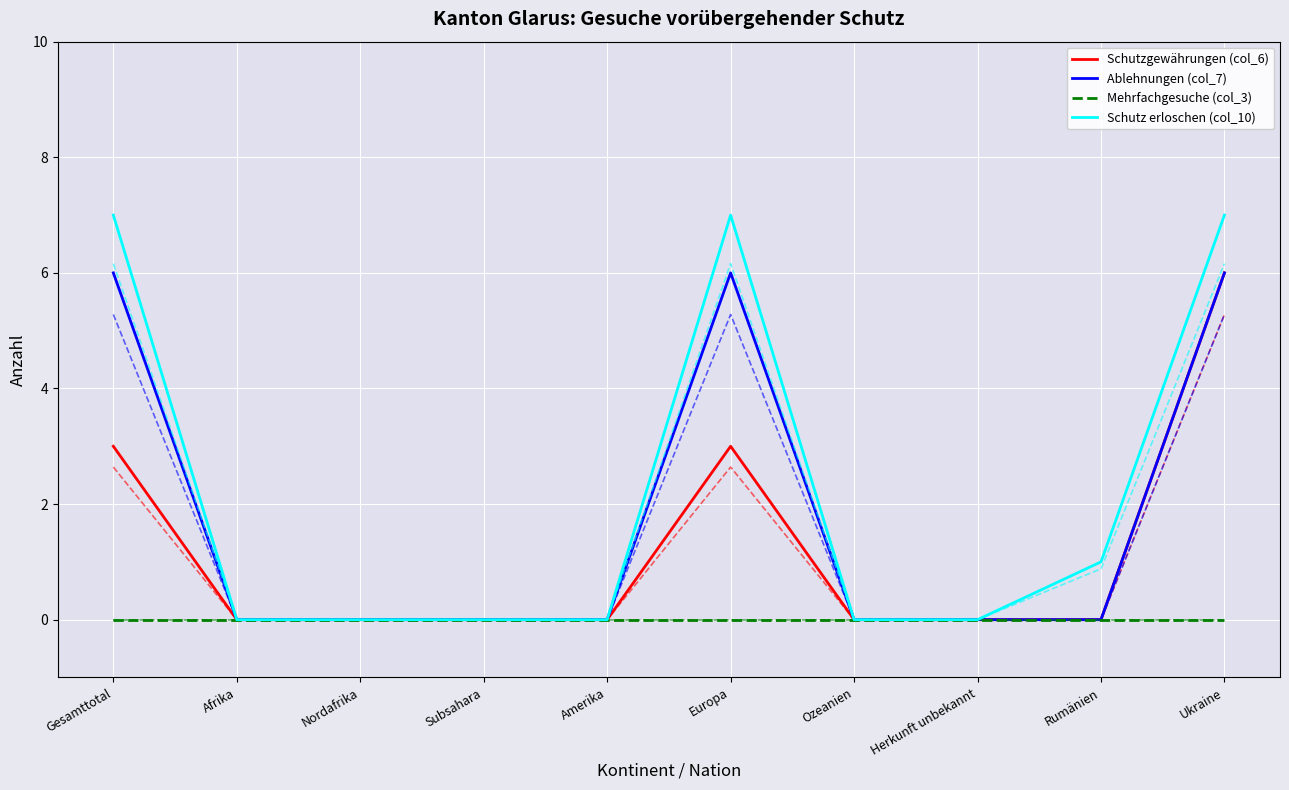

Reading left to right, extract all data points from this chart.

Schutzgewährungen (col_6): Gesamttotal=3	Afrika=0	Nordafrika=0	Subsahara=0	Amerika=0	Europa=3	Ozeanien=0	Herkunft unbekannt=0	Rumänien=0	Ukraine=6
Ablehnungen (col_7): Gesamttotal=6	Afrika=0	Nordafrika=0	Subsahara=0	Amerika=0	Europa=6	Ozeanien=0	Herkunft unbekannt=0	Rumänien=0	Ukraine=6
Mehrfachgesuche (col_3): Gesamttotal=0	Afrika=0	Nordafrika=0	Subsahara=0	Amerika=0	Europa=0	Ozeanien=0	Herkunft unbekannt=0	Rumänien=0	Ukraine=0
Schutz erloschen (col_10): Gesamttotal=7	Afrika=0	Nordafrika=0	Subsahara=0	Amerika=0	Europa=7	Ozeanien=0	Herkunft unbekannt=0	Rumänien=1	Ukraine=7